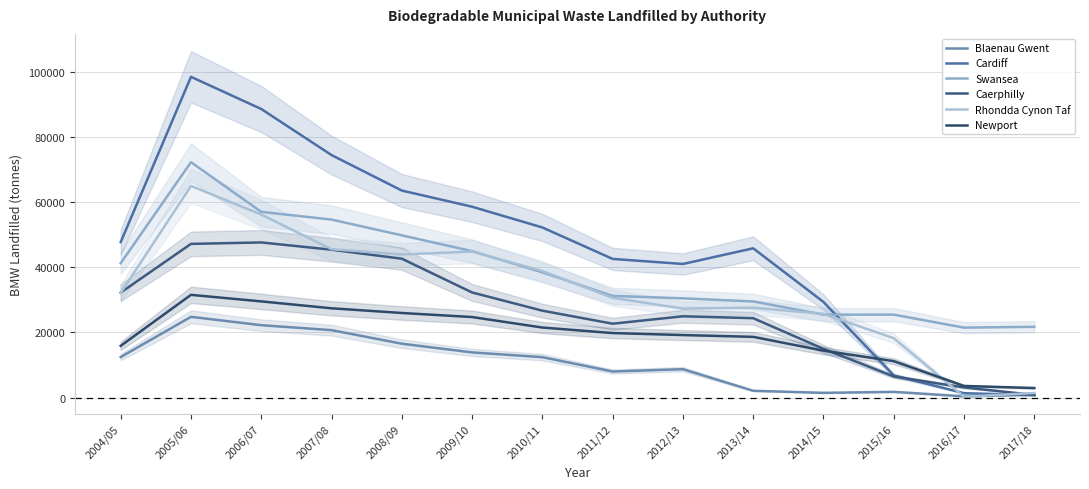

Reading right to left, what are all the values shown in this chart?

Blaenau Gwent: 862.2	391.2	1767.7	1463.8	2098.3	8715.0	8005.1	12402.5	13864.0	16531.0	20687.0	22209.0	24774.0	12437.0
Cardiff: 758.5	1356.0	6806.4	29328.3	45784.9	40978.2	42533.0	52178.5	58534.0	63495.0	74377.0	88503.0	98369.0	47694.0
Swansea: 21714.1	21461.3	25445.1	25441.5	29494.2	30448.8	31186.0	38409.3	44917.0	49762.0	54597.0	56960.0	72193.0	41222.0
Caerphilly: 831.8	3115.3	6484.8	14952.2	24353.1	24939.5	22664.6	26657.0	32242.0	42600.0	45354.0	47583.0	47142.0	32214.0
Rhondda Cynon Taf: 1414.6	284.6	18222.1	25675.2	27588.8	27284.4	30610.5	38808.0	44783.0	43898.0	45512.0	56128.0	64906.0	32068.0
Newport: 2935.8	3577.5	11180.3	14396.5	18634.1	19180.7	19794.7	21488.4	24707.0	25951.0	27391.0	29504.0	31513.0	15882.0